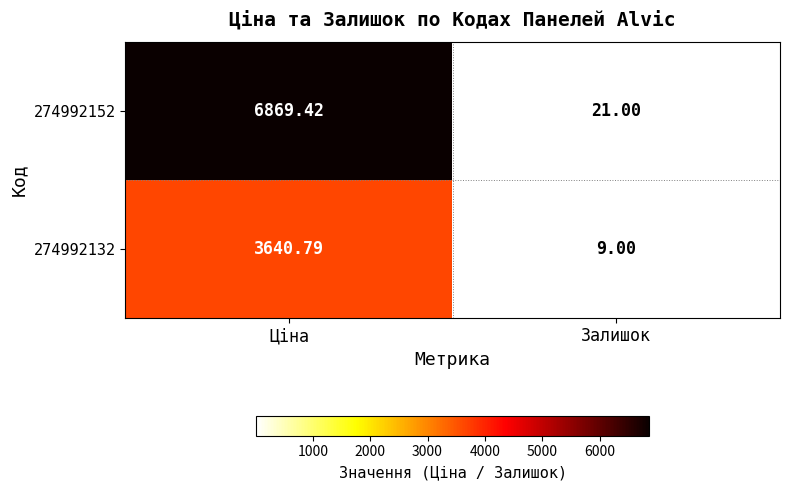

Where is 274992152 nearest to the value 3445?

Залишок